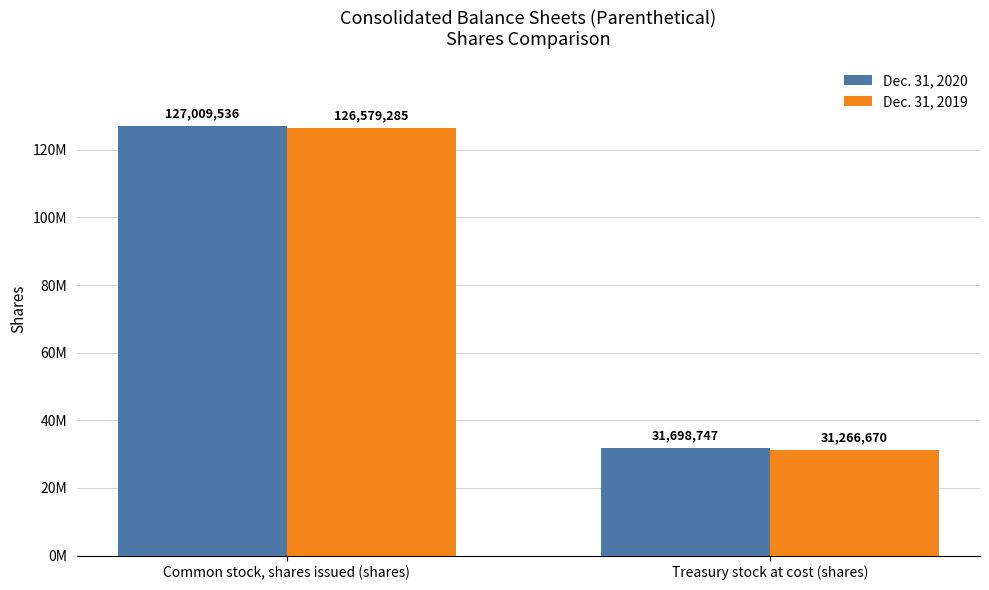

Is it true that Dec. 31, 2020 equals 12596062 at Treasury stock at cost (shares)?

False